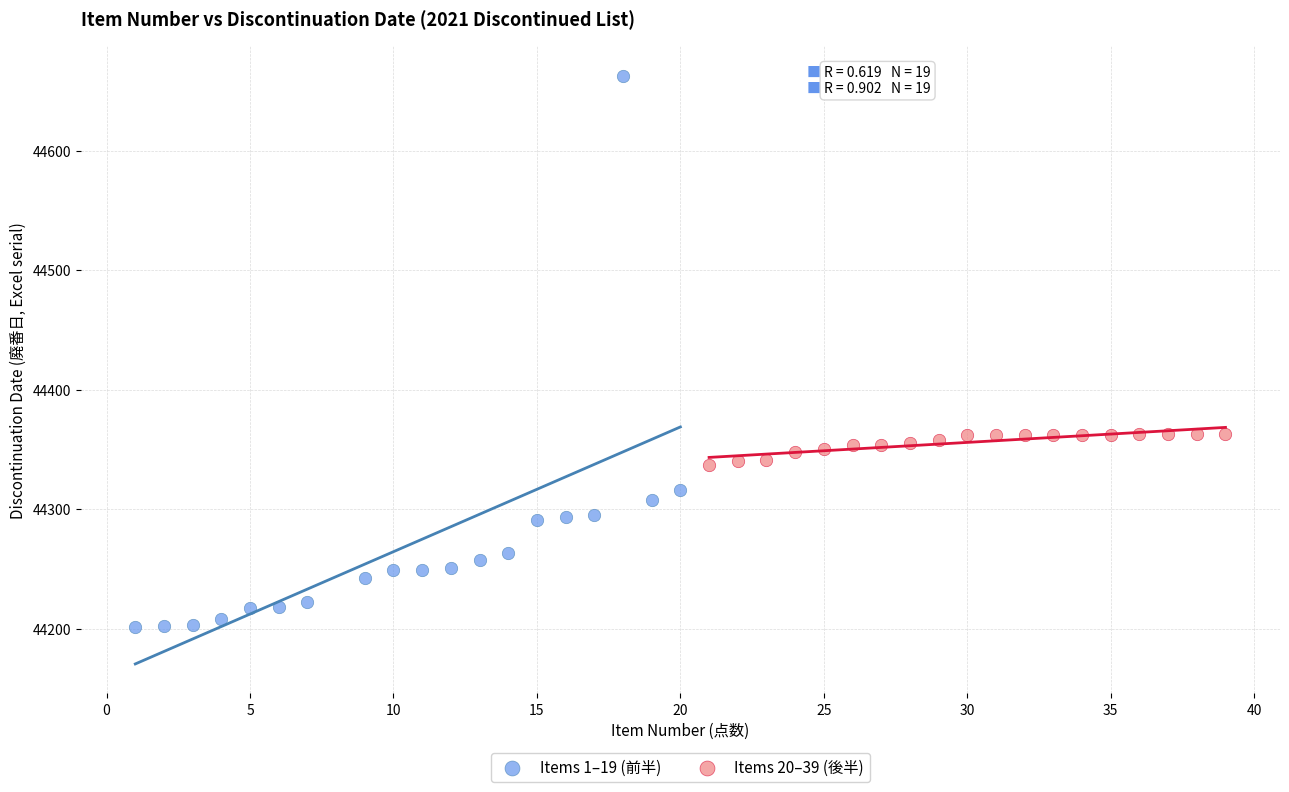

Which series contains the lowest Y value?

Items 1–19 (前半)